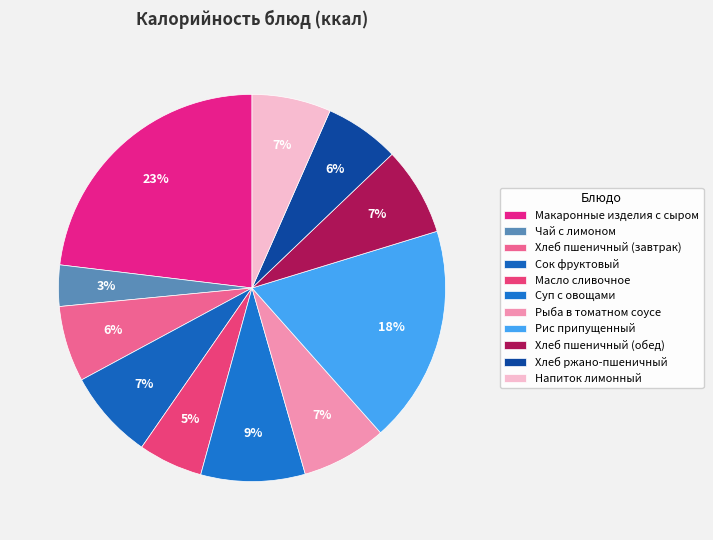

To the nearest percent, what portion does Сок фруктовый represent?

7%